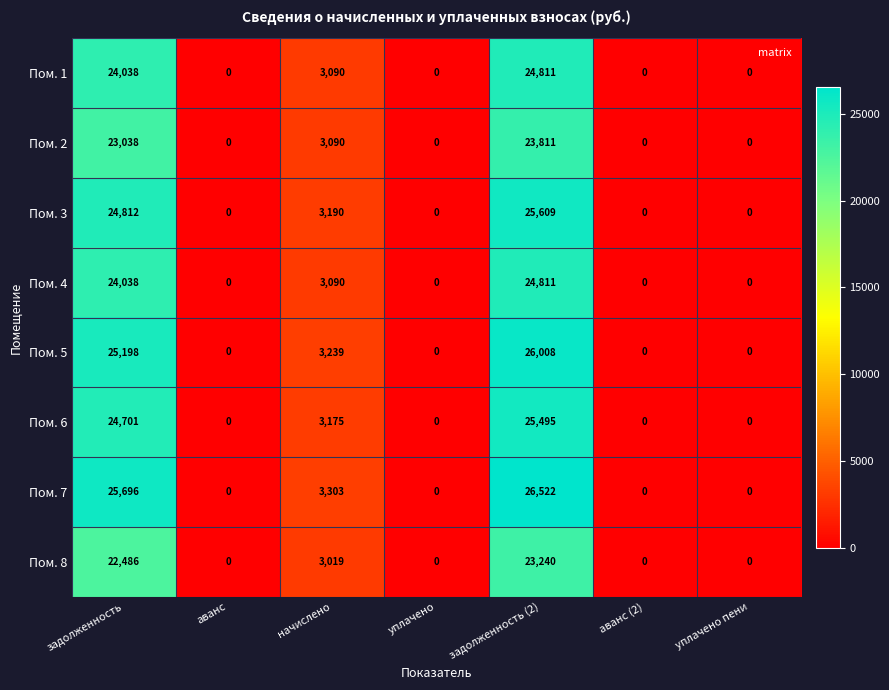

Which series has the largest range (max minus min)?

Пом. 7